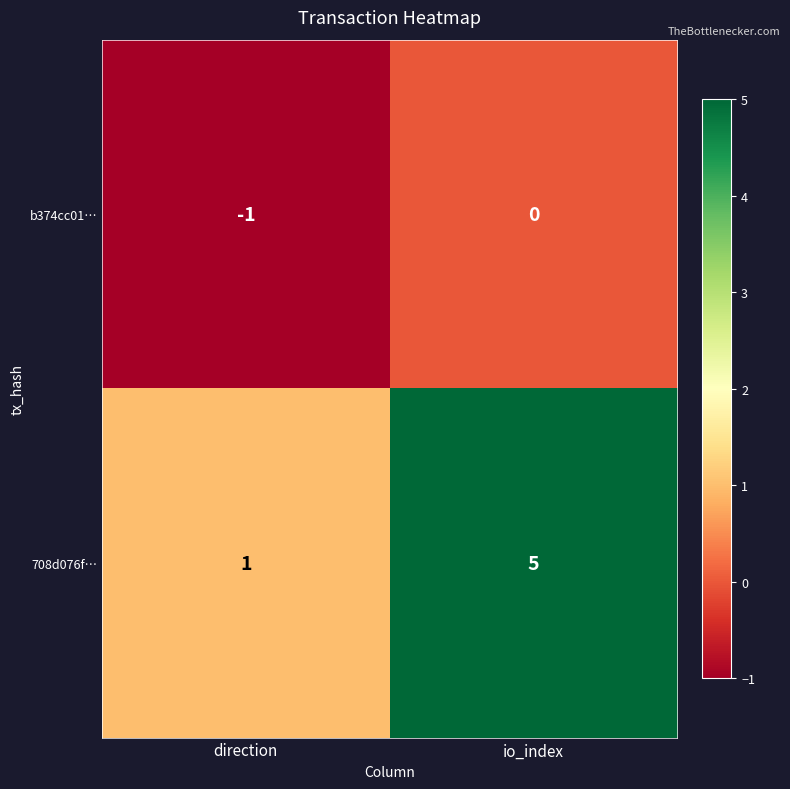

Which series has the largest total across all categories?

708d076f…